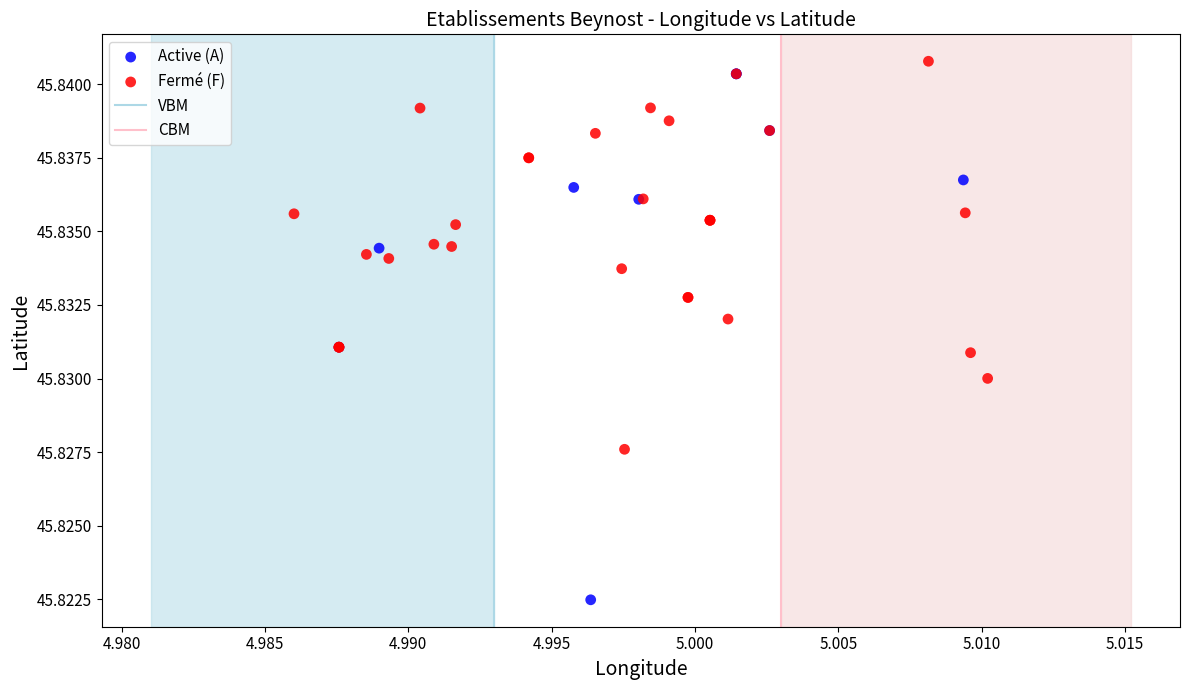

Which series reaches the minimum Y coordinate?

Active (A)